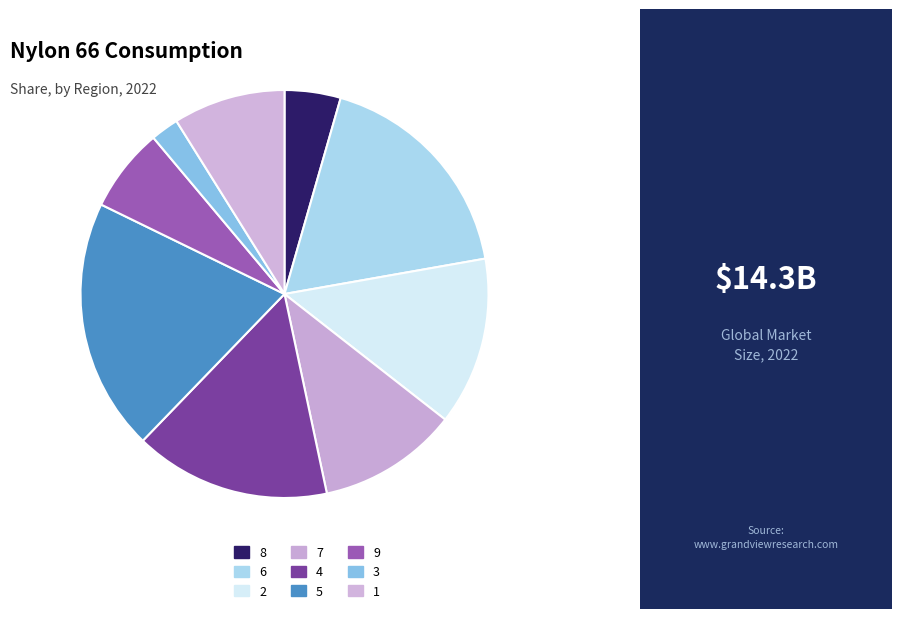

How many segments does this pie chart have?

9